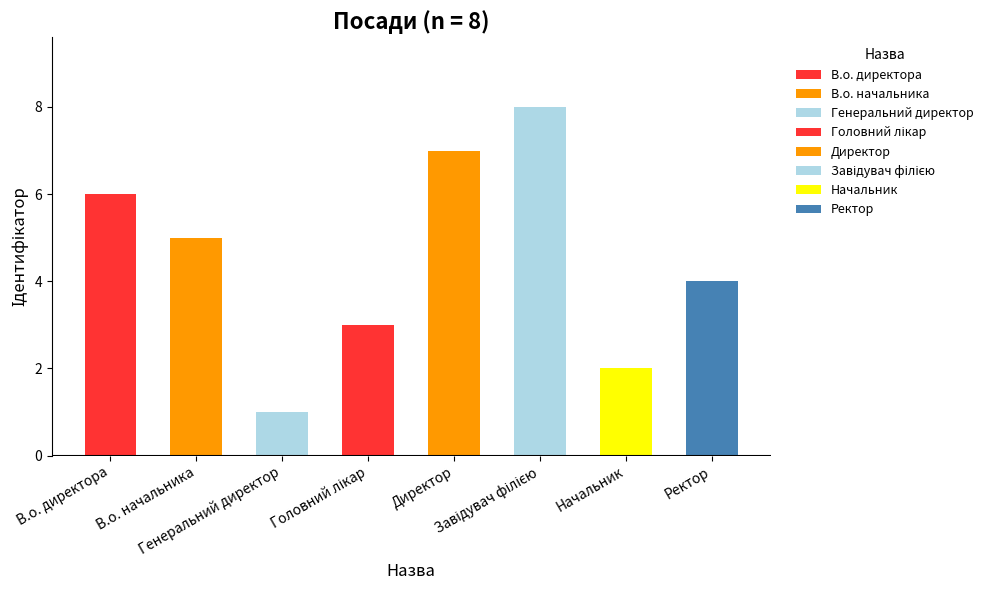

What is the greatest value displayed?

8